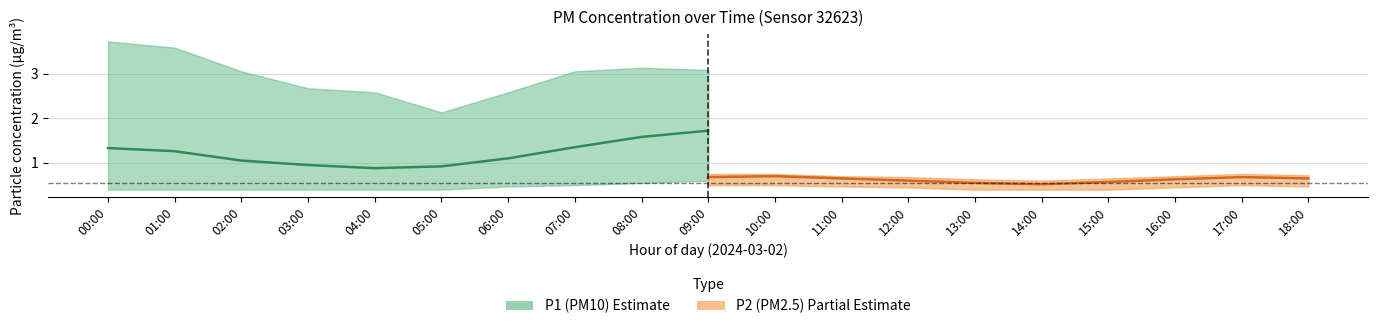

How many interior local valleys does the P1 (PM10) series have?

1